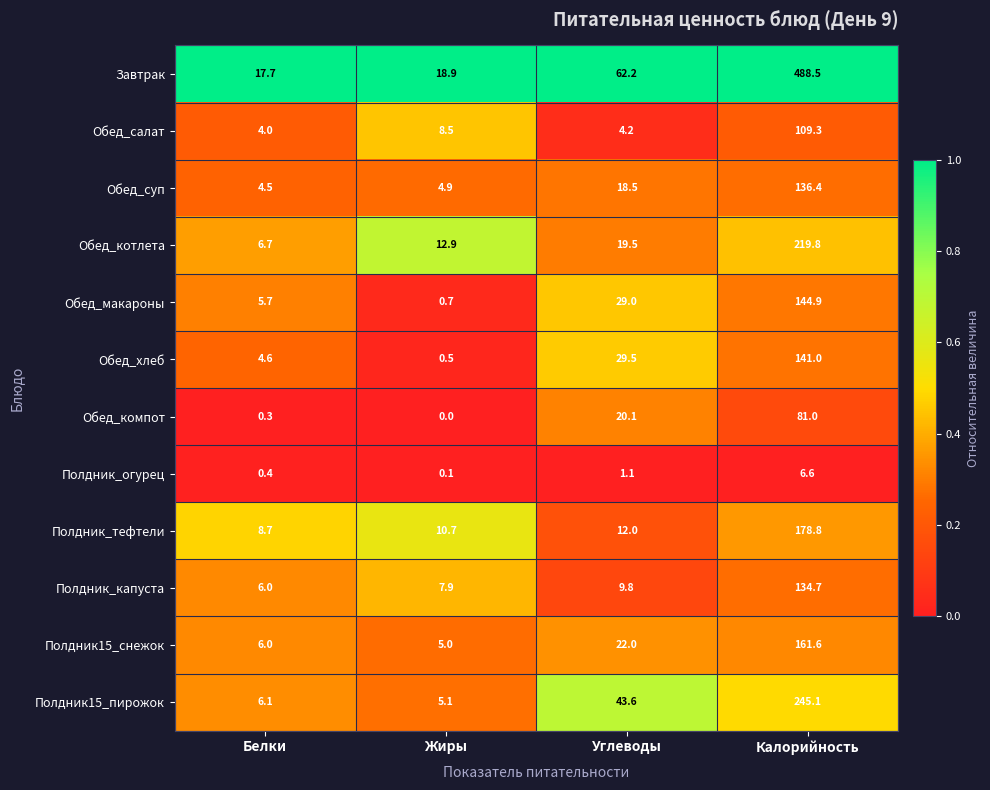

At which category is the sum across all series the highest?

Калорийность